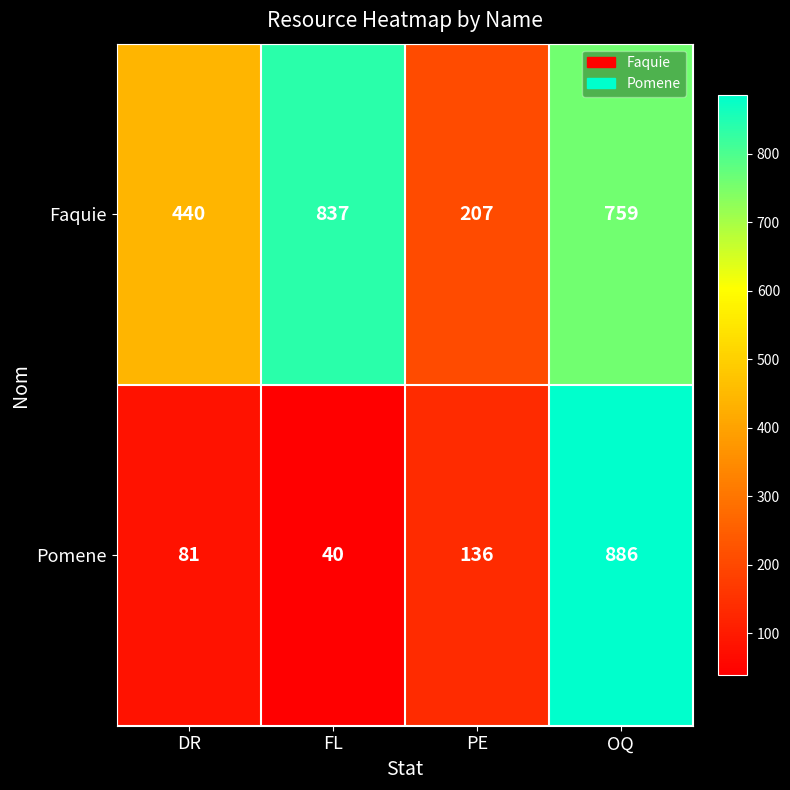

List the labels in order of Faquie value, smallest first.

PE, DR, OQ, FL